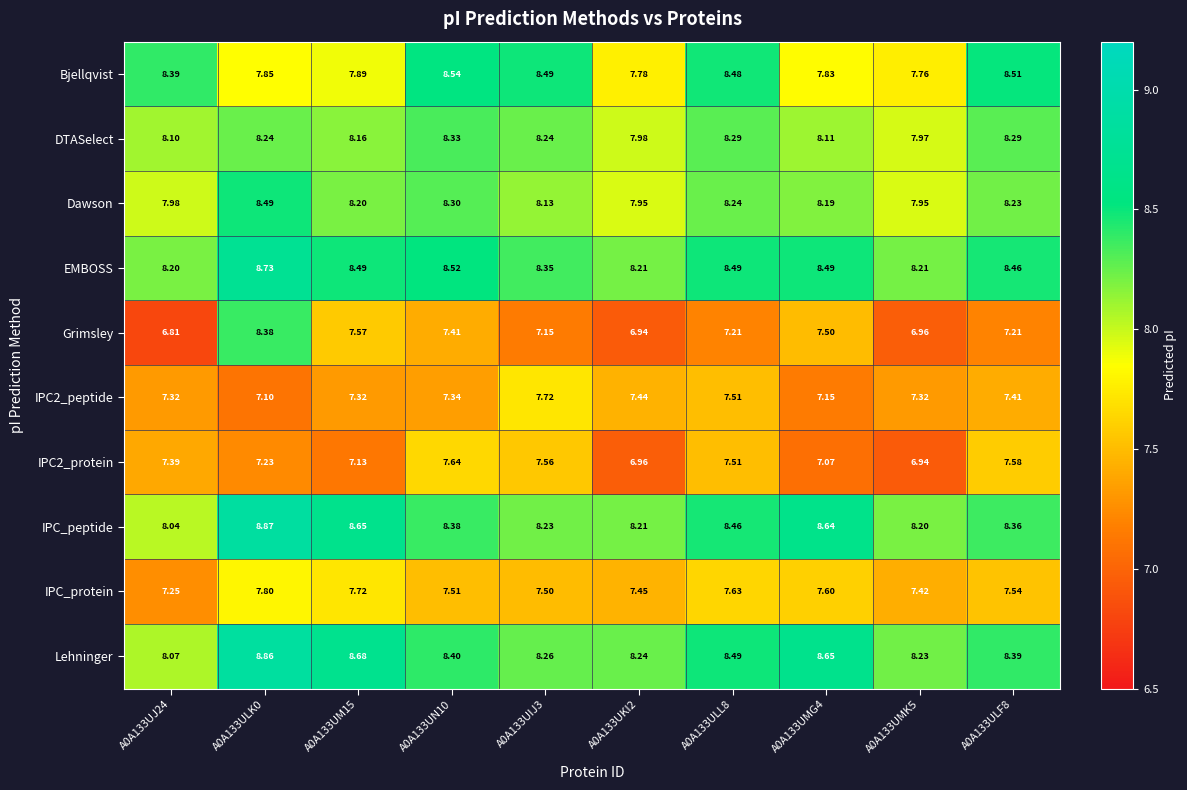

How many categories are shown in the chart?

10